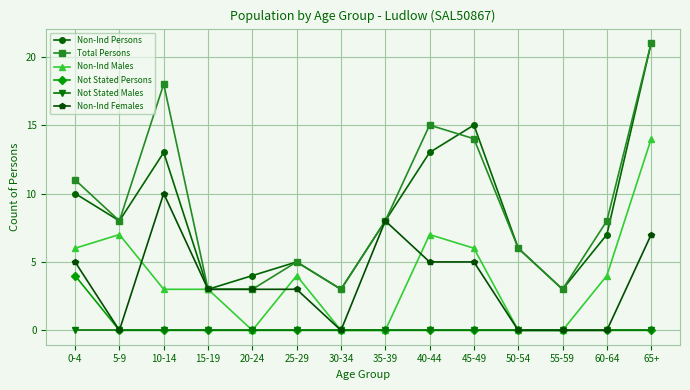

The Not Stated Persons series shows 0 at 50-54. True or false?

True